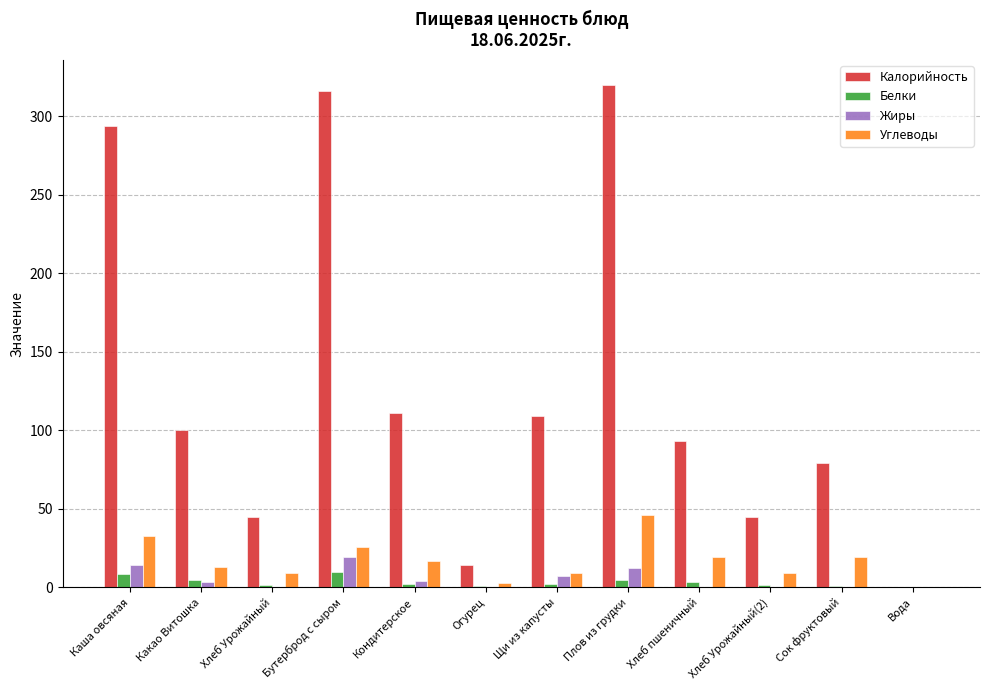

Is the value of Углеводы at Хлеб Урожайный(2) greater than the value of Белки at Огурец?

Yes